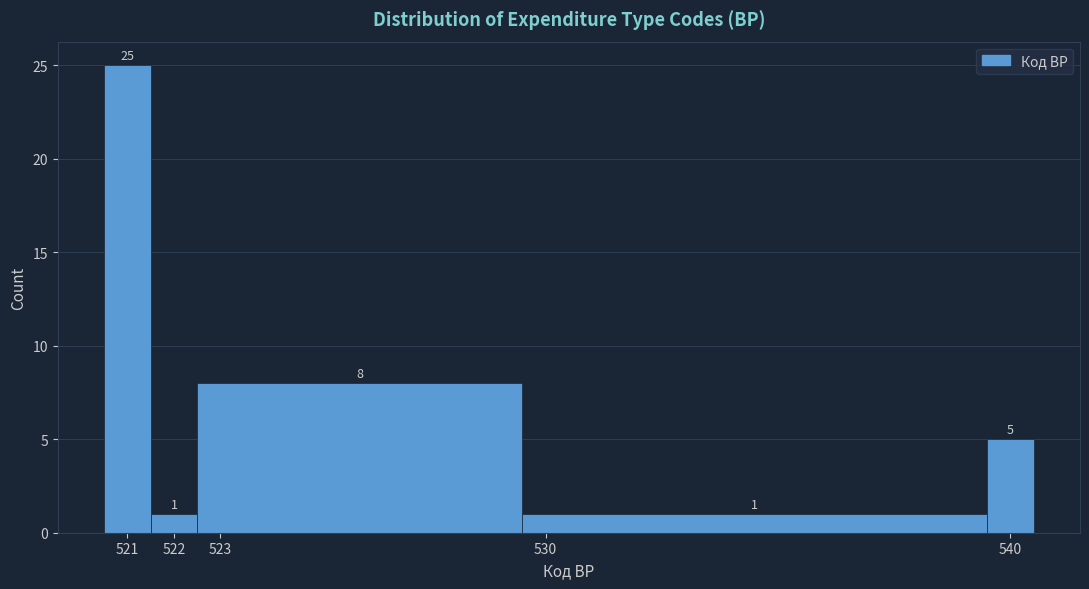

Reading left to right, transcribe this chart: for each bar, give the range it covers on the x-axis and its height.

520.5 to 521.5: 25
521.5 to 522.5: 1
522.5 to 529.5: 8
529.5 to 539.5: 1
539.5 to 540.5: 5